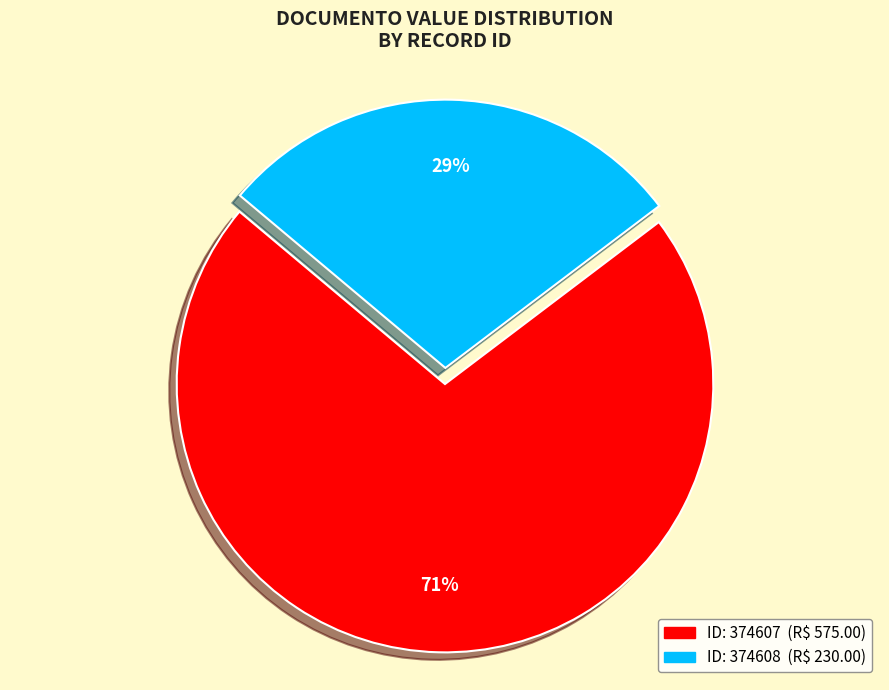

To the nearest percent, what is the average slice percentage?

50%